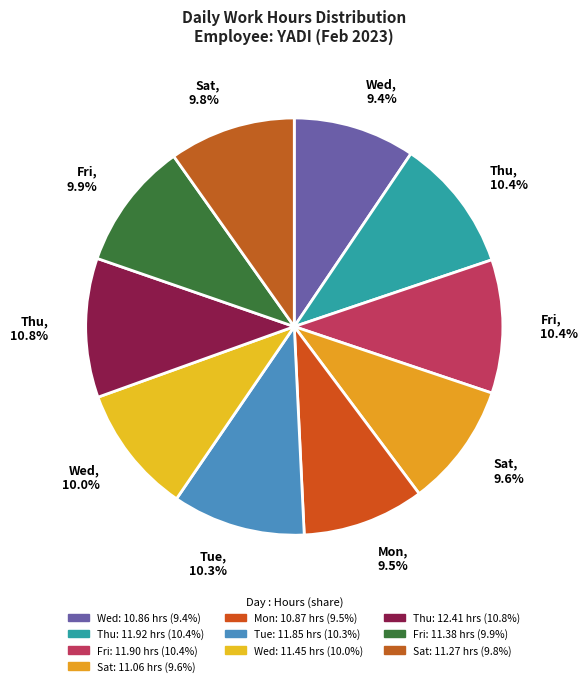

Approximately how many times larger is the value at Sat, 9.8% compared to Wed, 9.4%?

1.0